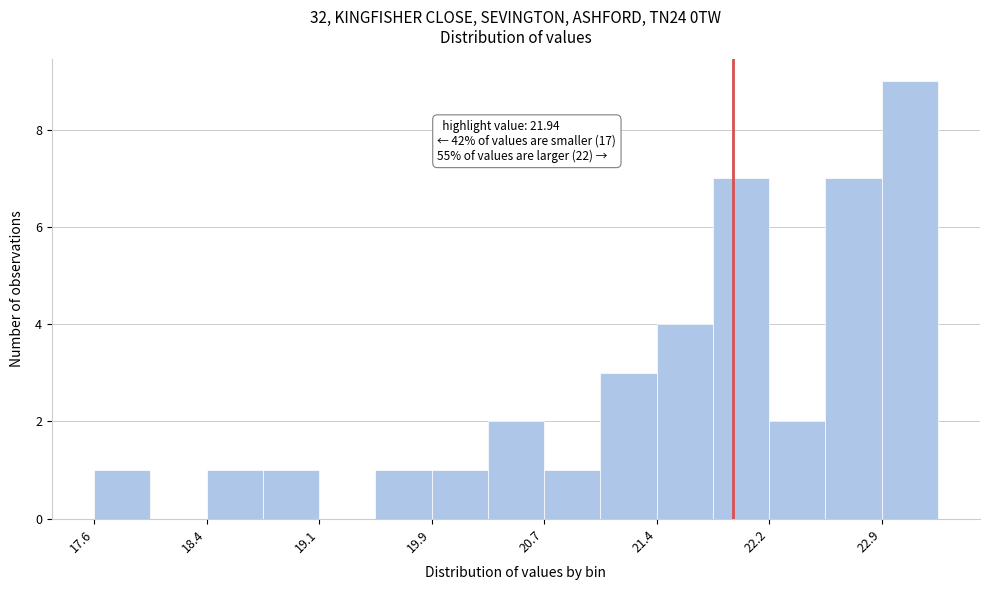

Around what value on the x-axis is the tallest bar? Give the approximate position of its centre, as read against the axis.

23.1